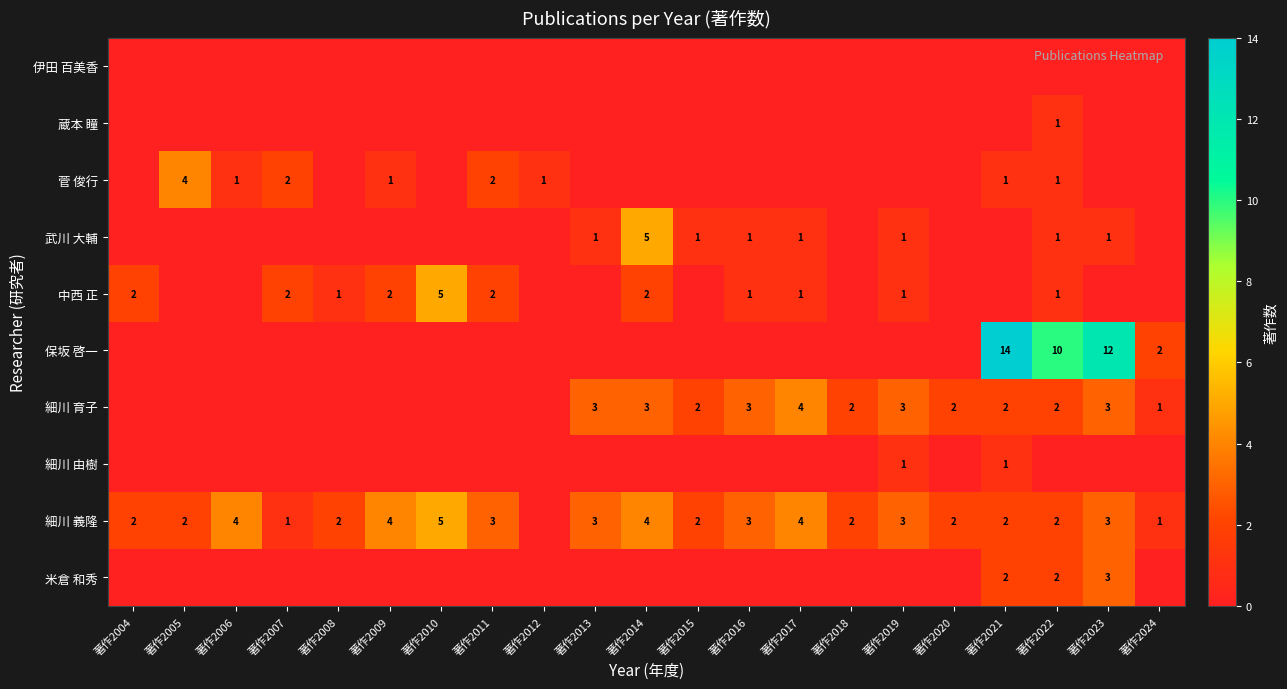

The 細川 義隆 series shows 1 at 著作2015. True or false?

False